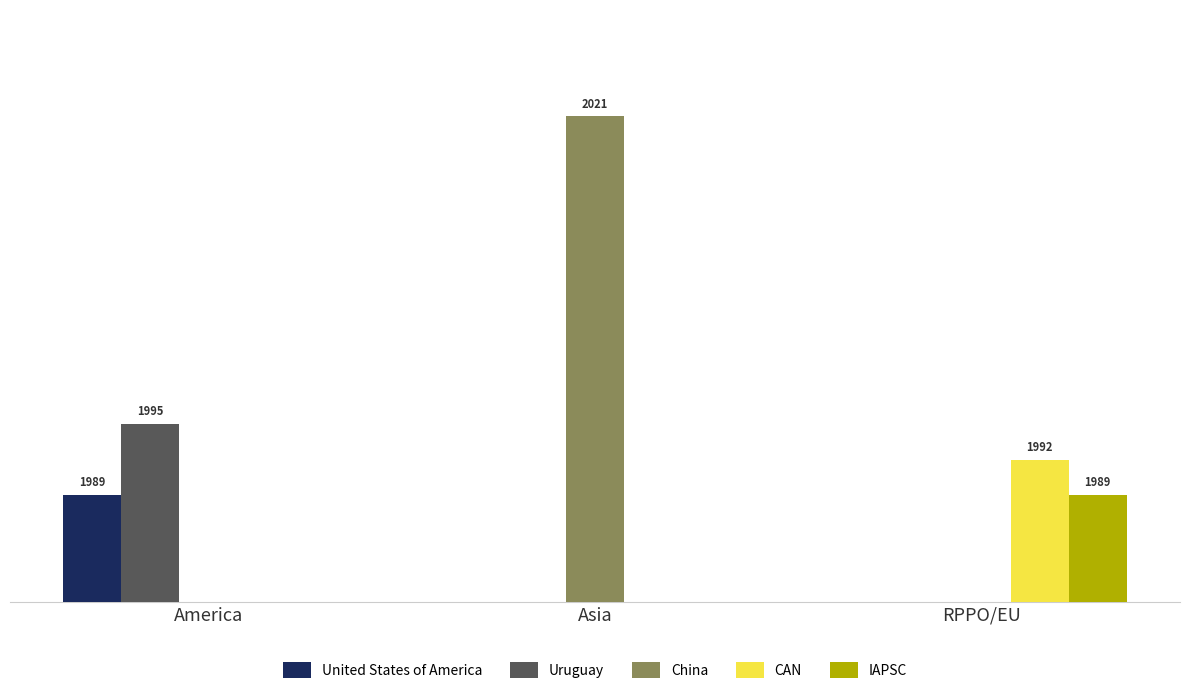

What is the difference between the maximum and minimum values in the CAN series?

1992